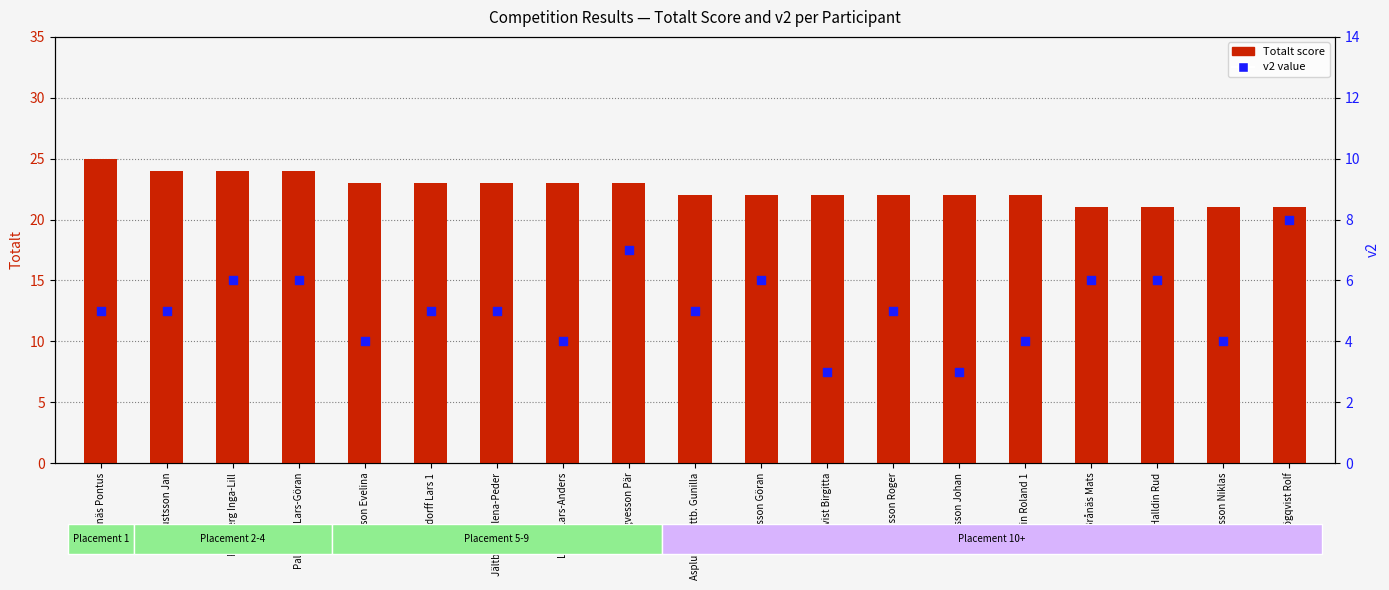

Which series has the largest Y range (max minus min)?

v2 value